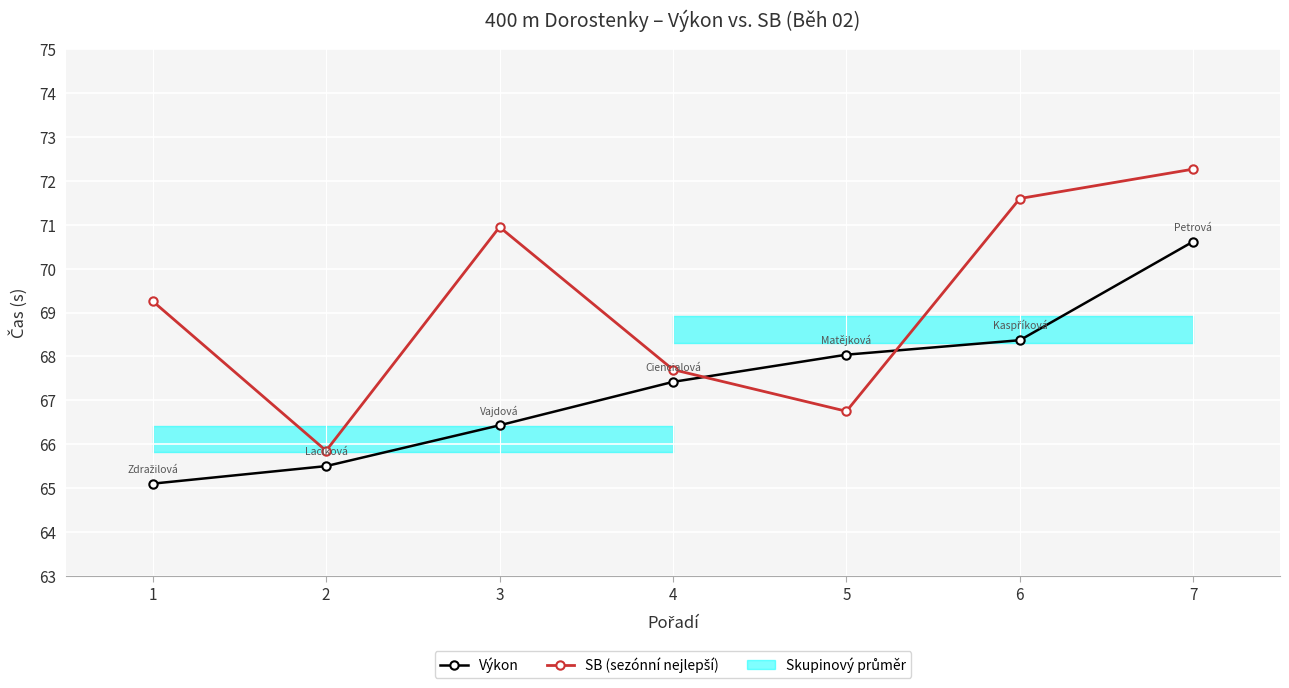

Which label corresponds to the smallest value in the chart?

1